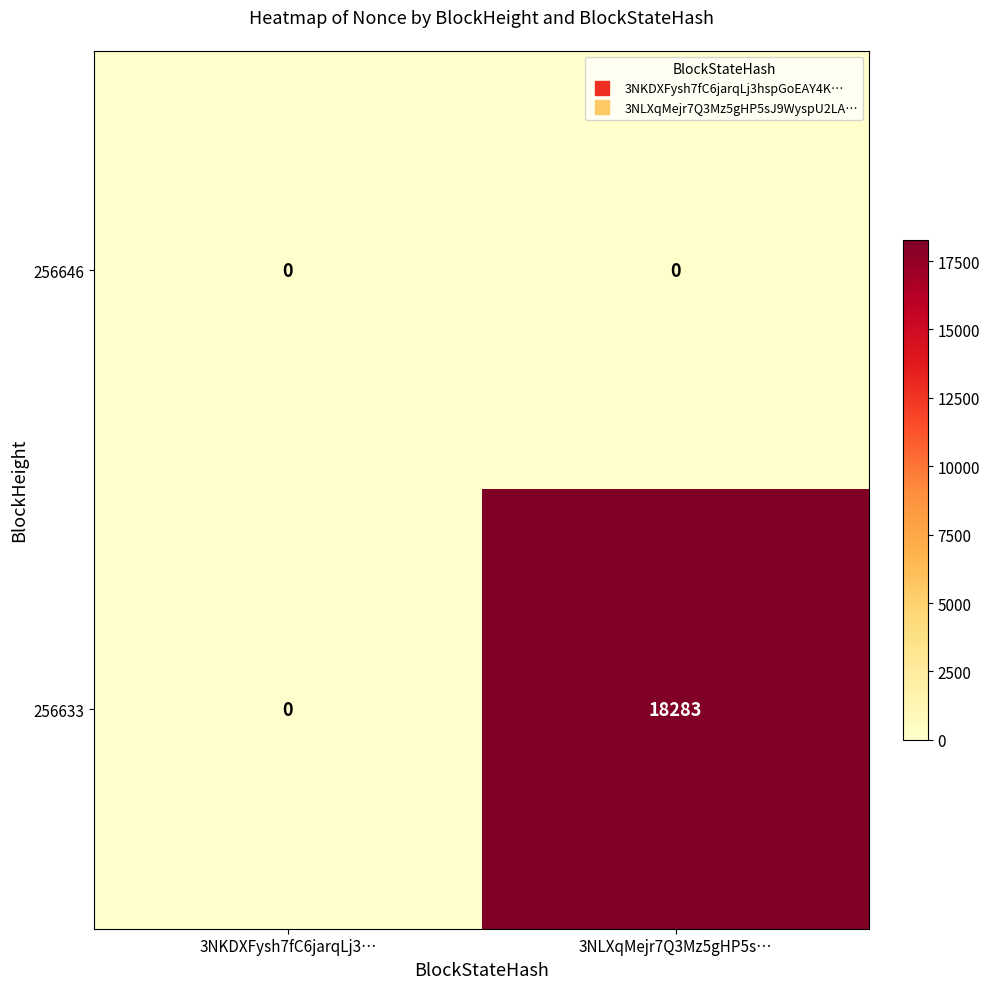

Rank the series by their average value, from highest to lowest.

256633, 256646